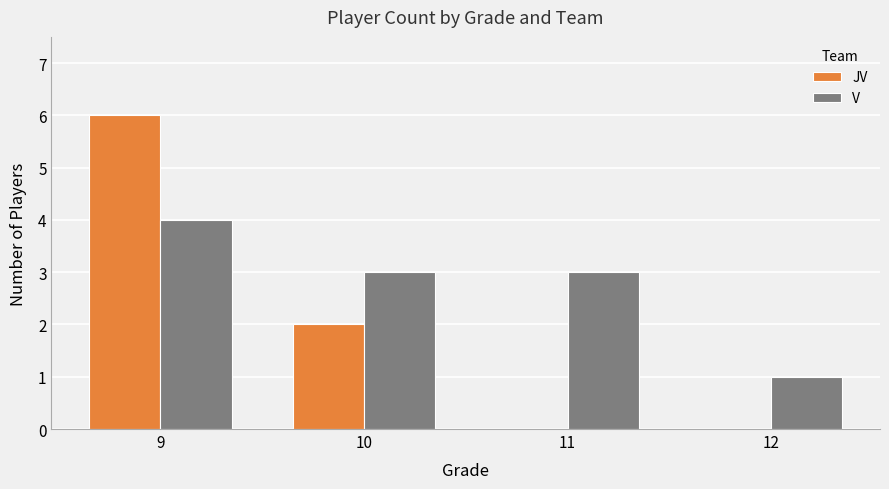

Which category has the highest value in the JV series?

9